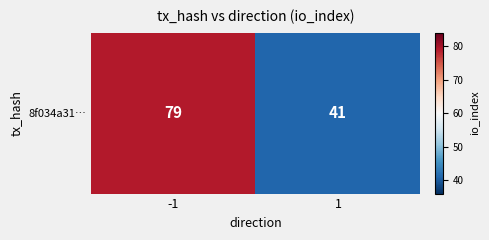

Which label corresponds to the smallest value in the chart?

1